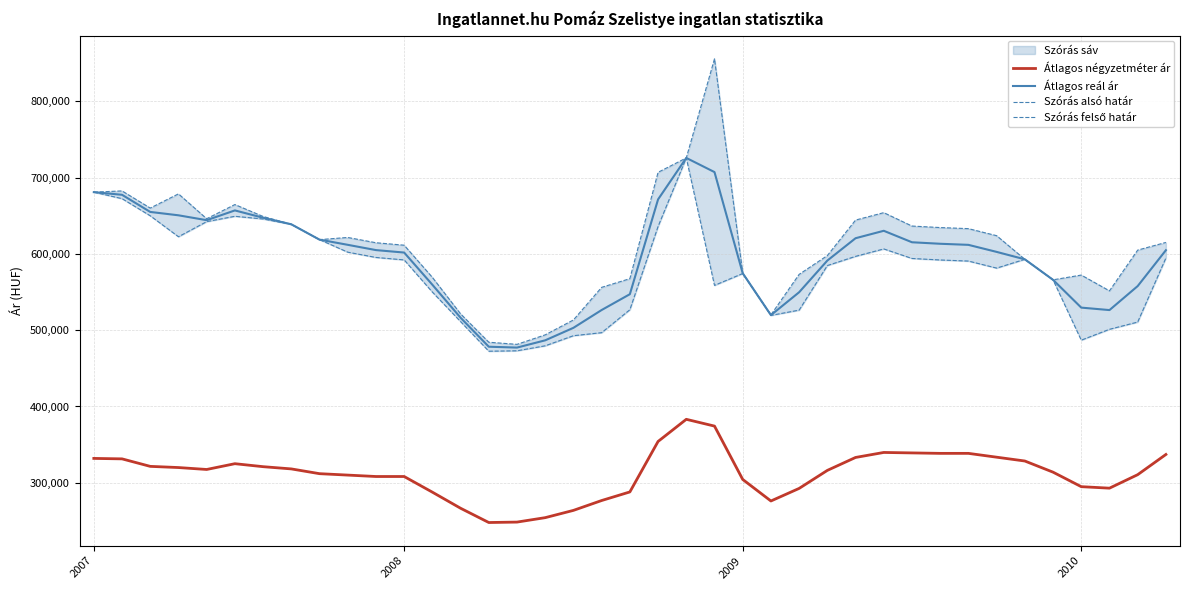

At which label does Szórás felső határ reach its peak?

22